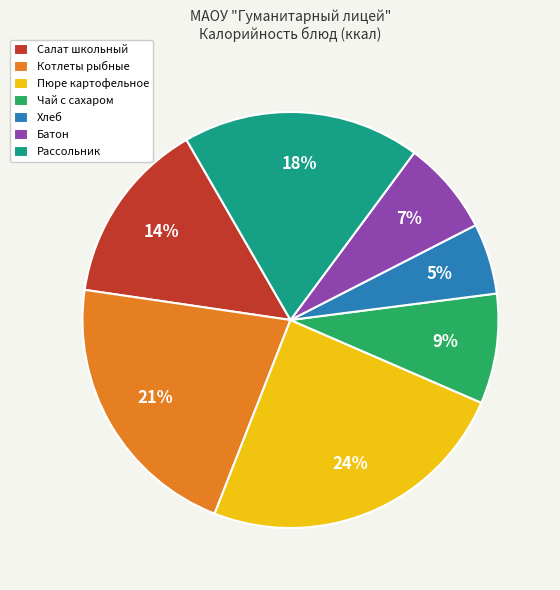

Between Батон and Пюре картофельное, which is larger?

Пюре картофельное